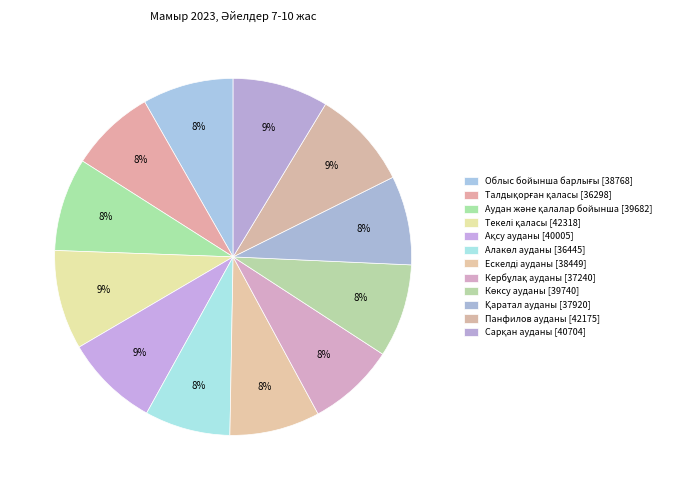

What is the change in value from Ақсу ауданы to Кербұлақ ауданы?

-2765